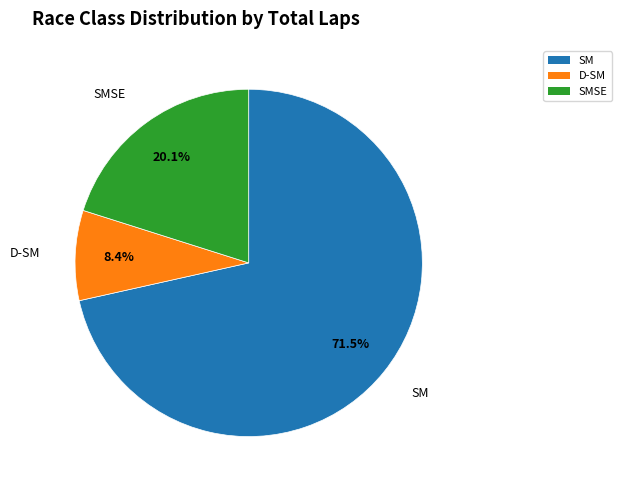

To the nearest percent, what is the difference between the largest and smallest slice percentages?

63%